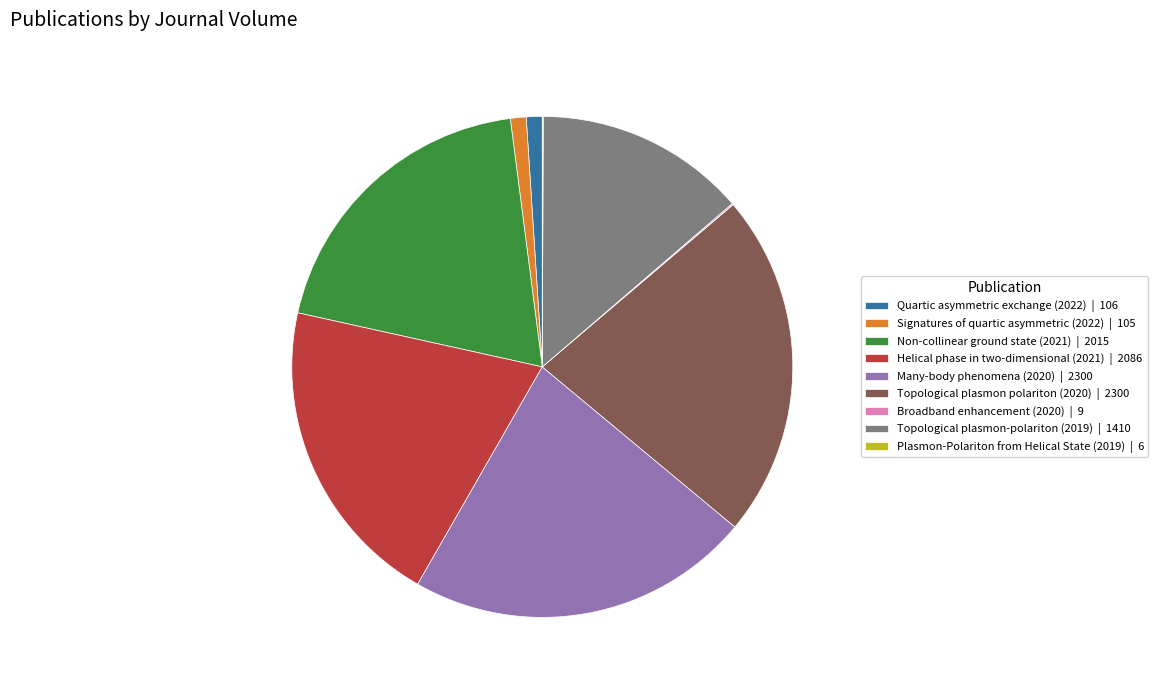

Approximately how many times larger is the value at Helical phase in two-dimensional (2021) | 2086 compared to Topological plasmon polariton (2020) | 2300?

0.9